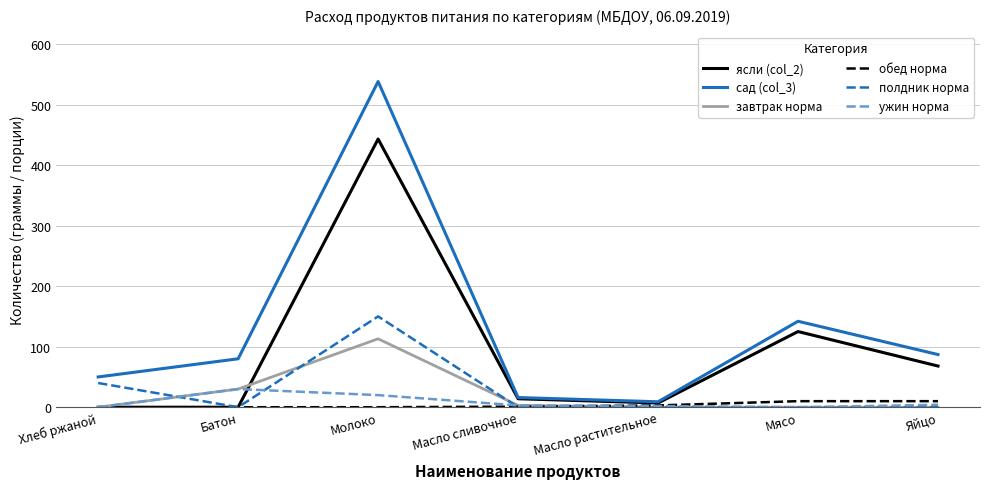

Which label corresponds to the largest value in the chart?

Молоко